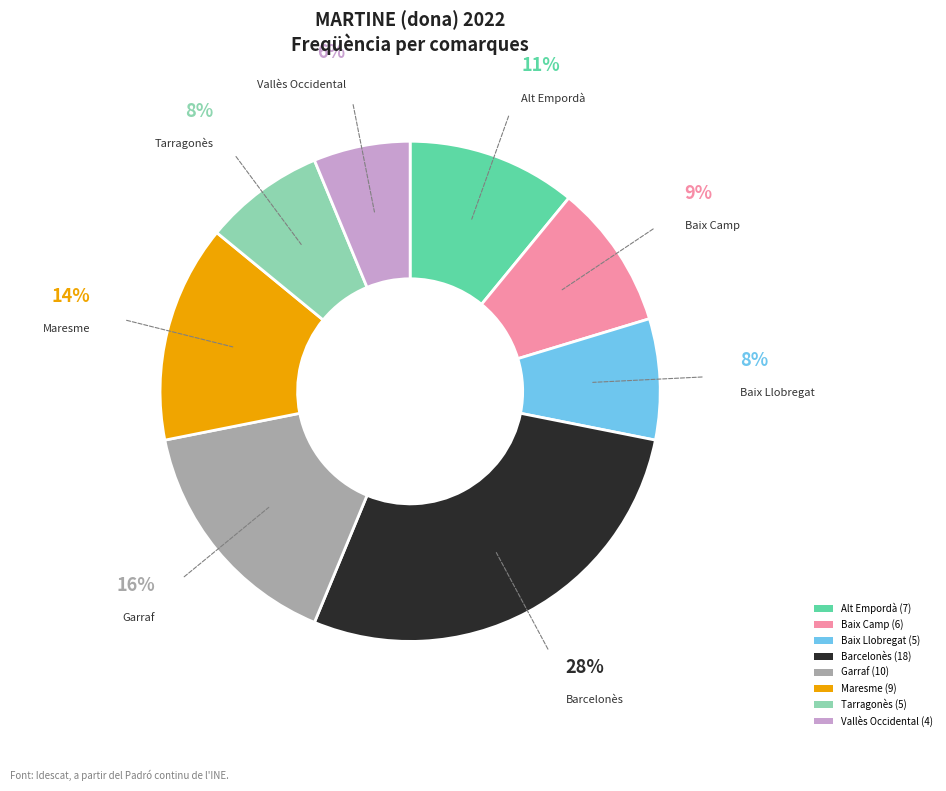

Do Vallès Occidental and Alt Empordà together represent more than half of the pie?

No